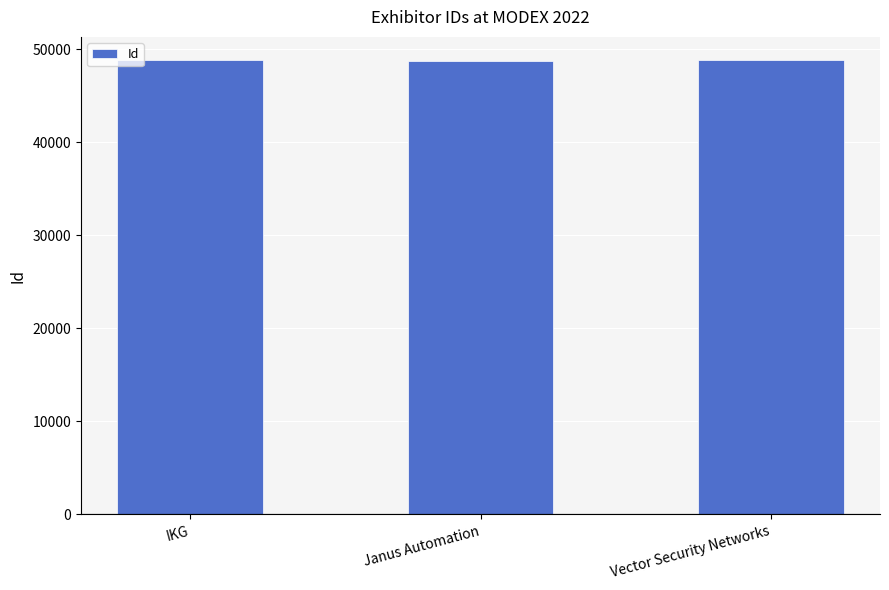

What is the smallest value displayed?

48707